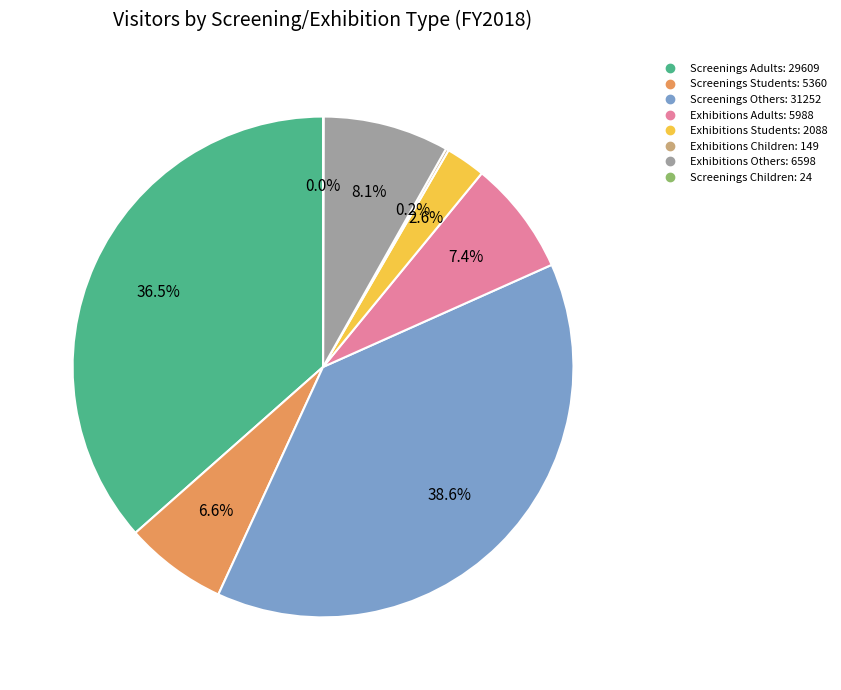

Does any single category account for the majority?

No